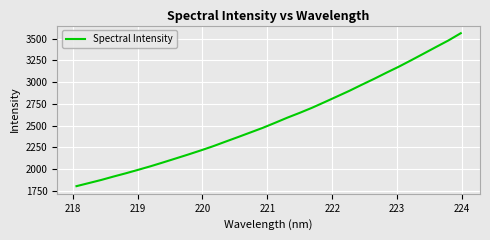

What is the greatest value displayed?

3564.0